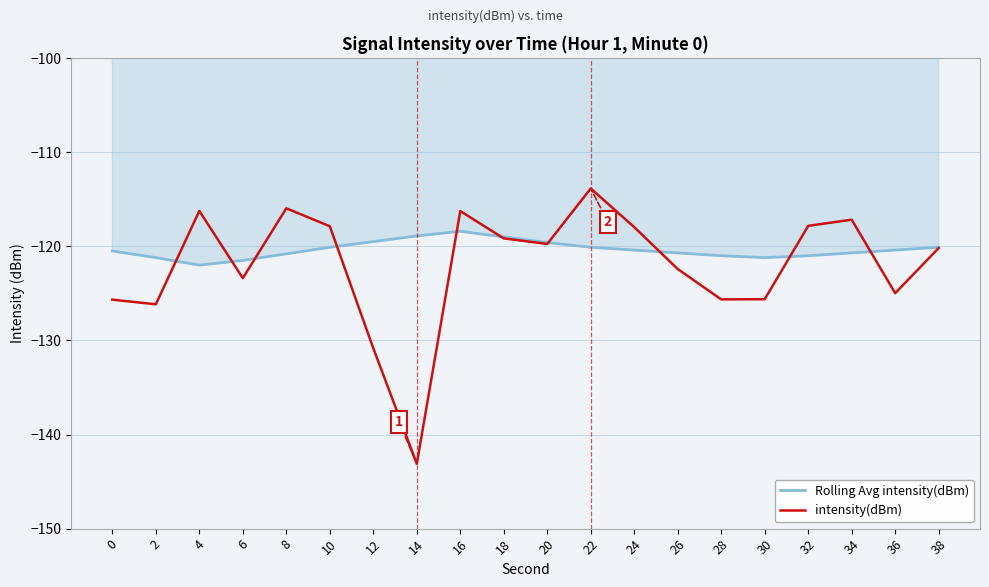

How many lines are shown in the chart?

2